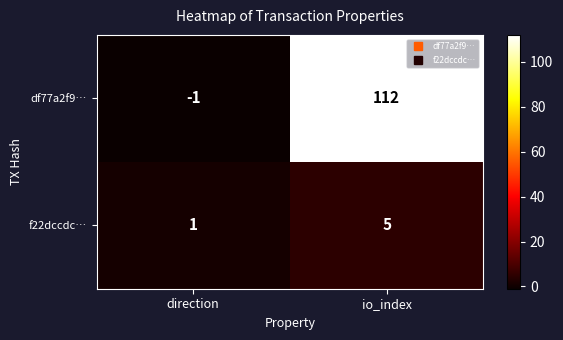

Which category has the lowest value in the f22dccdc… series?

direction